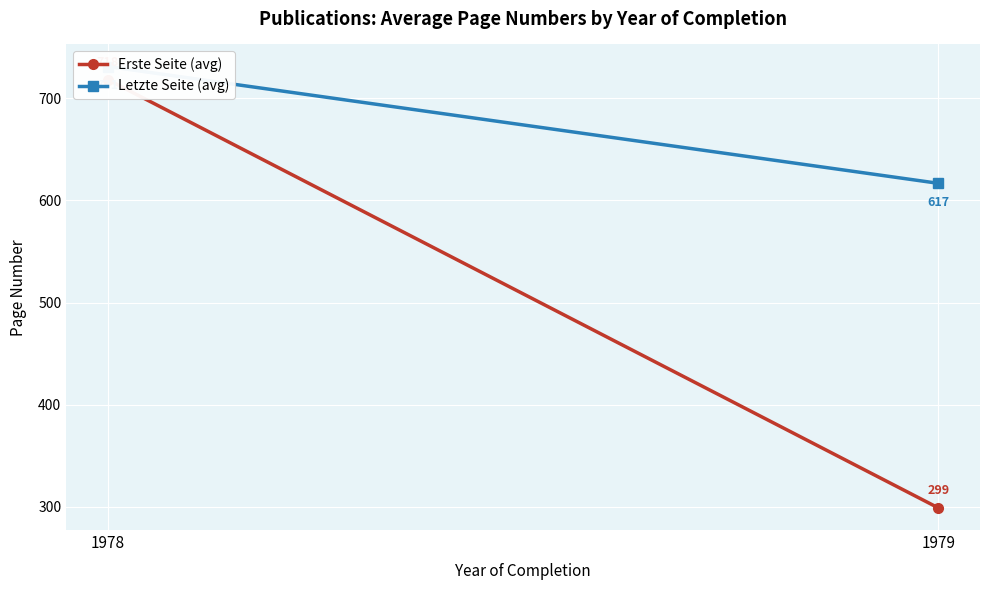

Which has a higher value, 1978 or 1979?

1978